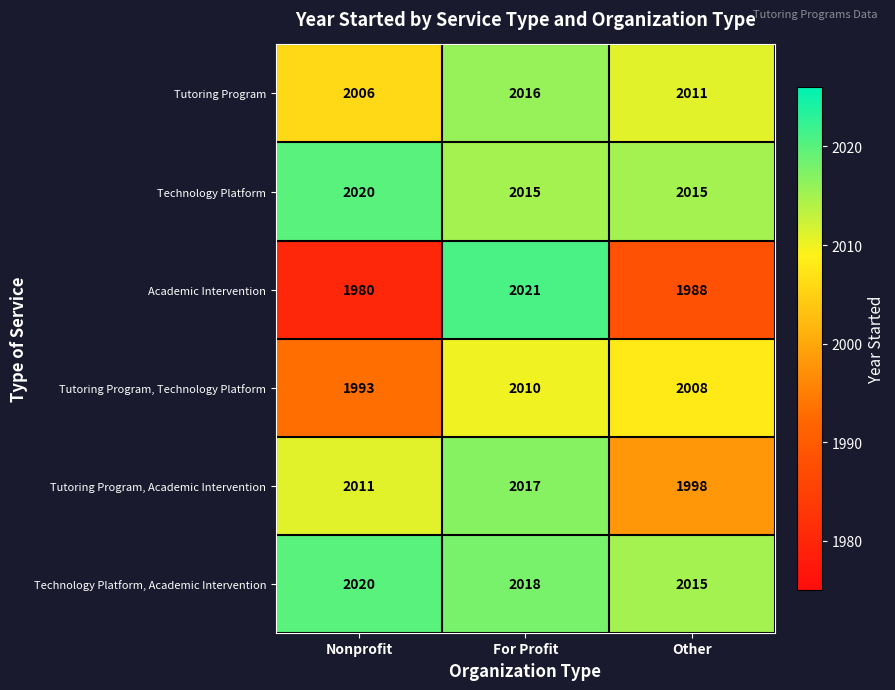

Which series changed the most between For Profit and Other?

Academic Intervention